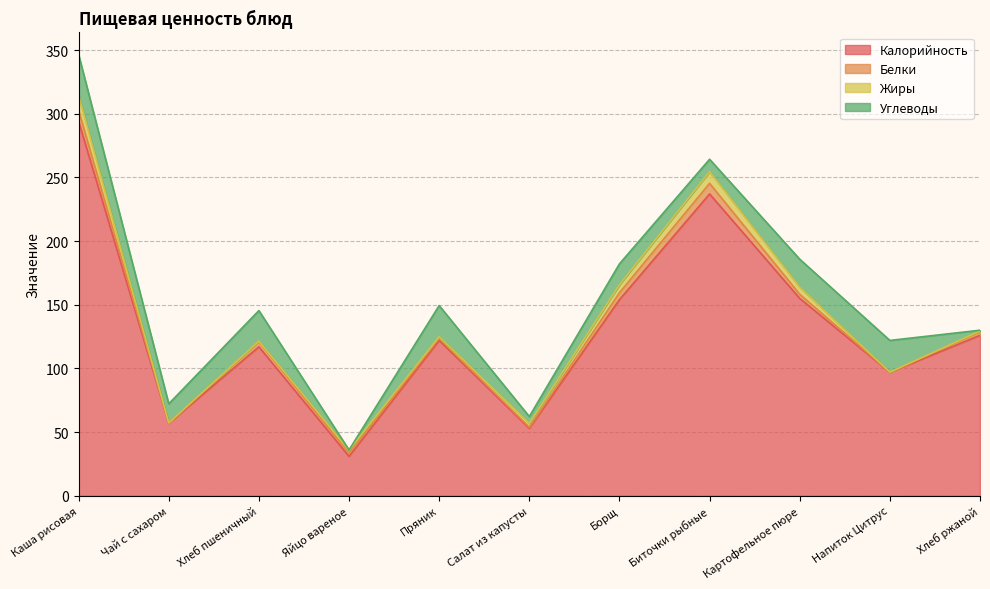

True or false: Калорийность and Белки cross at least once.

False